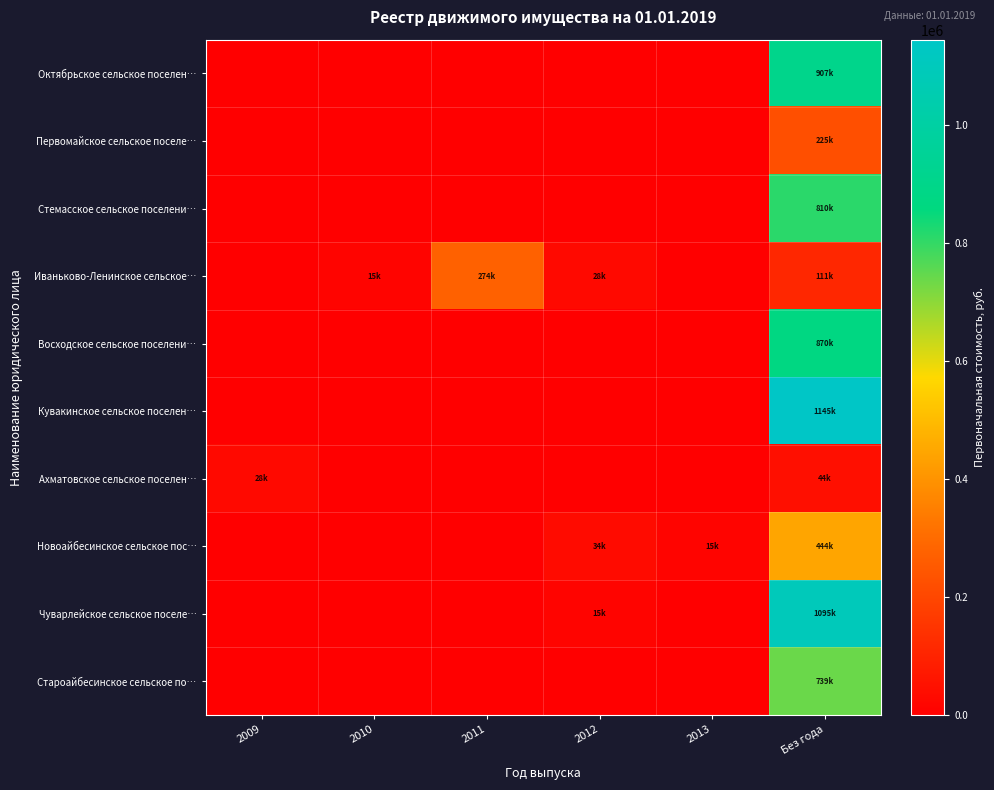

Which series has the largest total across all categories?

Кувакинское сельское поселен…